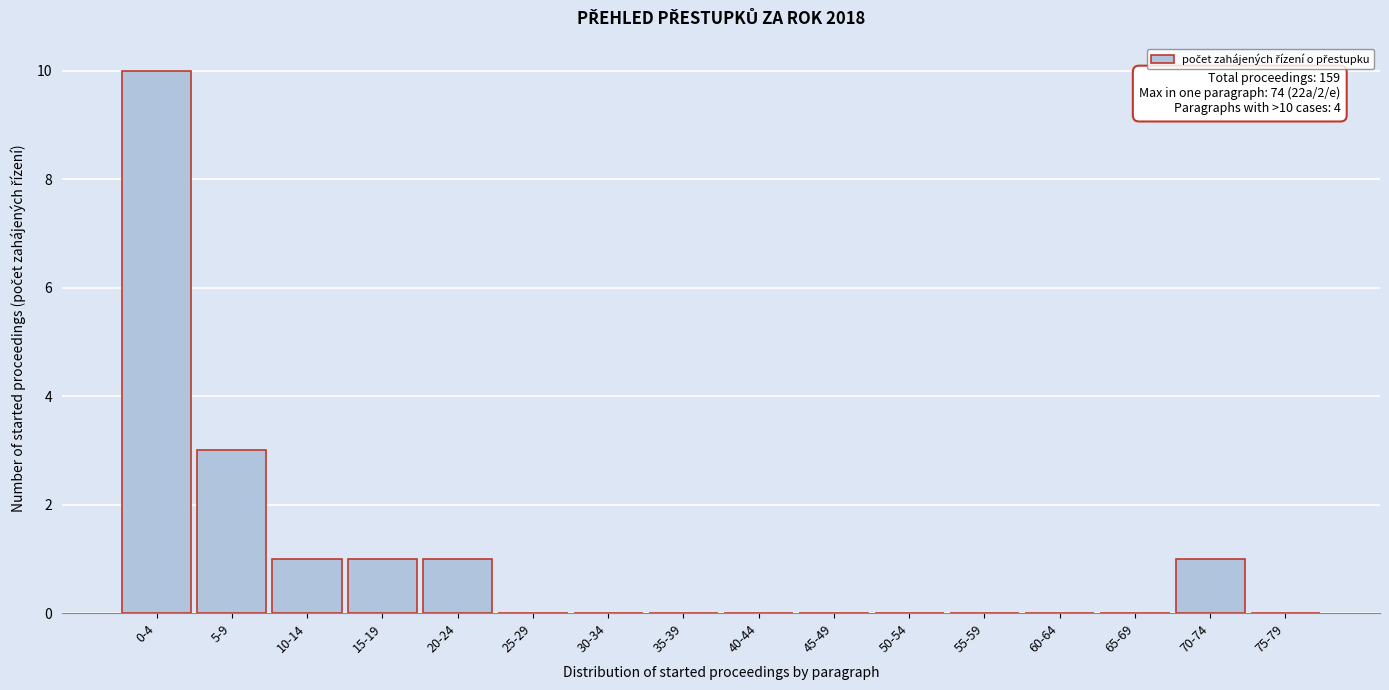

Reading right to left, transcribe all the data shown in this chart.

75-79=0	70-74=1	65-69=0	60-64=0	55-59=0	50-54=0	45-49=0	40-44=0	35-39=0	30-34=0	25-29=0	20-24=1	15-19=1	10-14=1	5-9=3	0-4=10